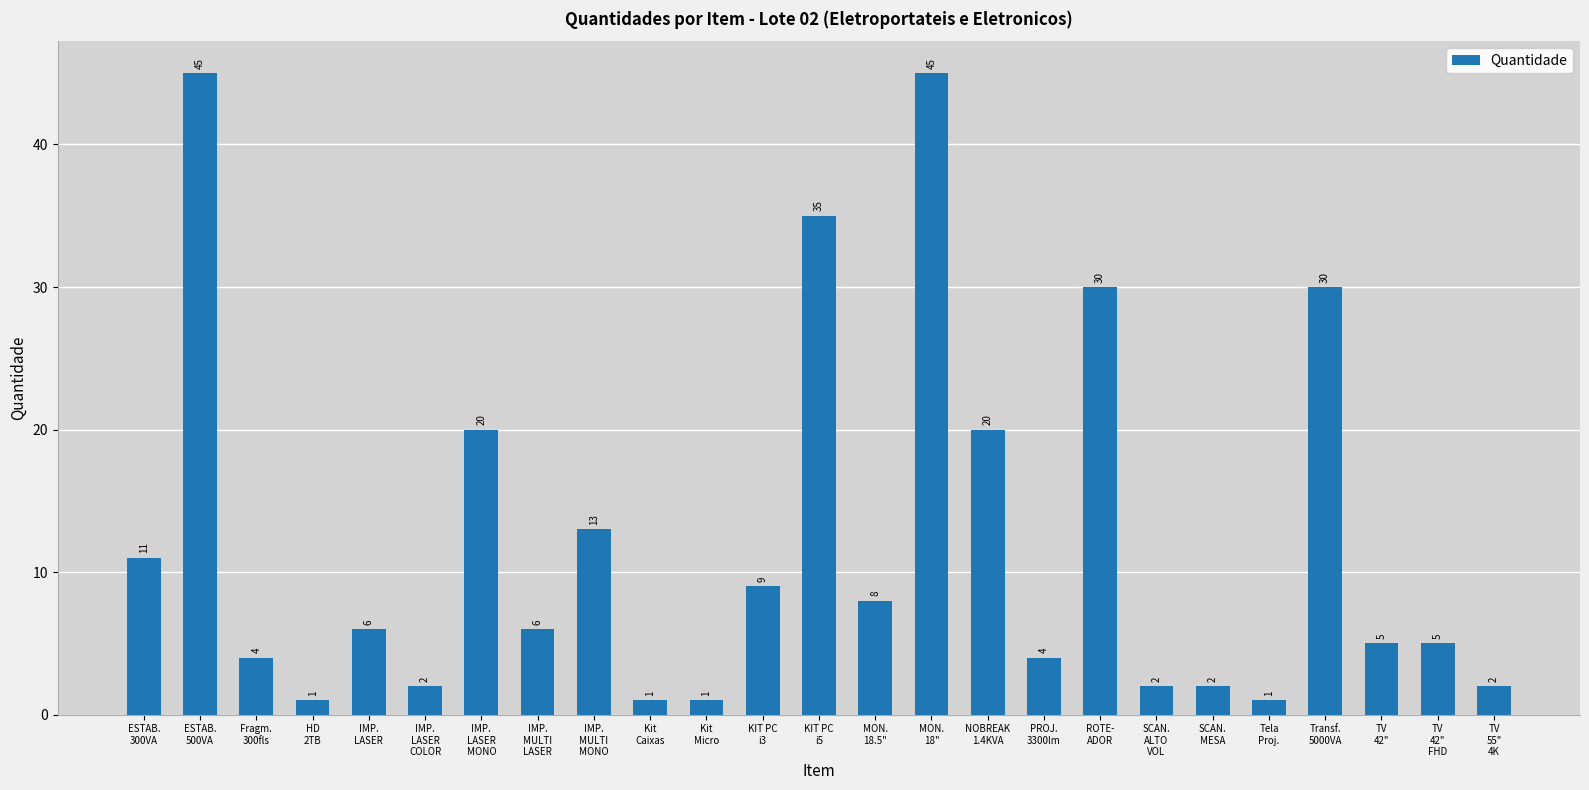

What is the sum of the values at Kit
Micro and ROTE-
ADOR?

31